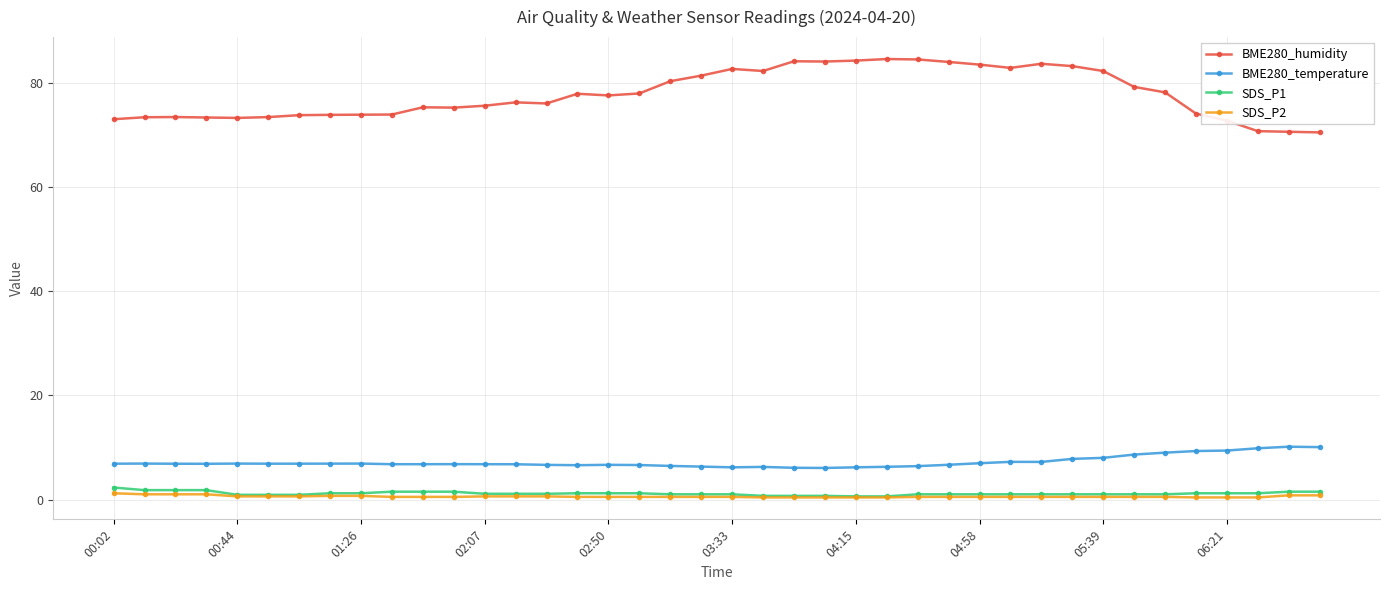

What is the greatest value displayed?

84.6